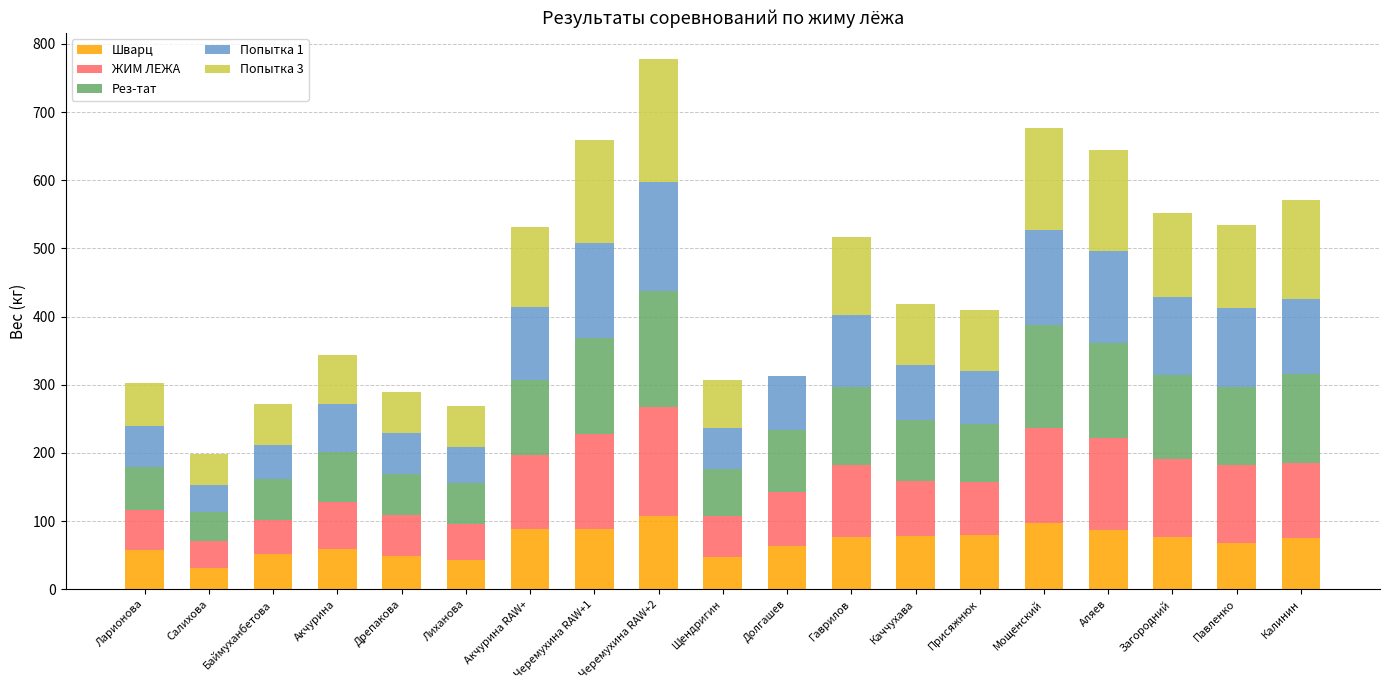

Does the chart contain stacked bars?

Yes